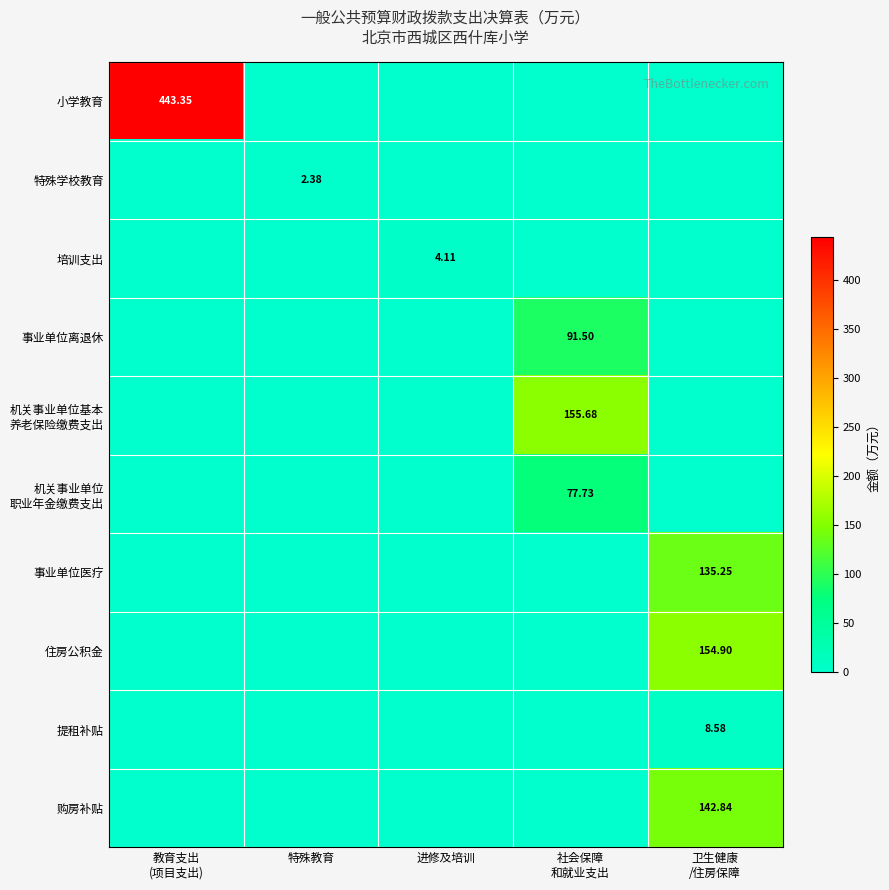

How many values in the 机关事业单位基本 养老保险缴费支出 series exceed 0?

1